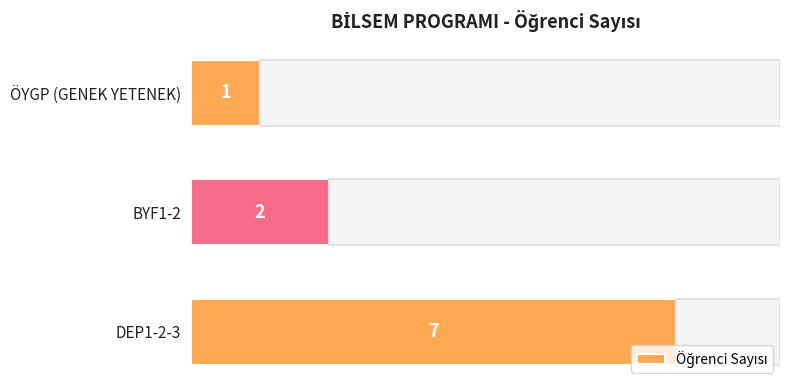

Where is the data nearest to the value 4?

BYF1-2